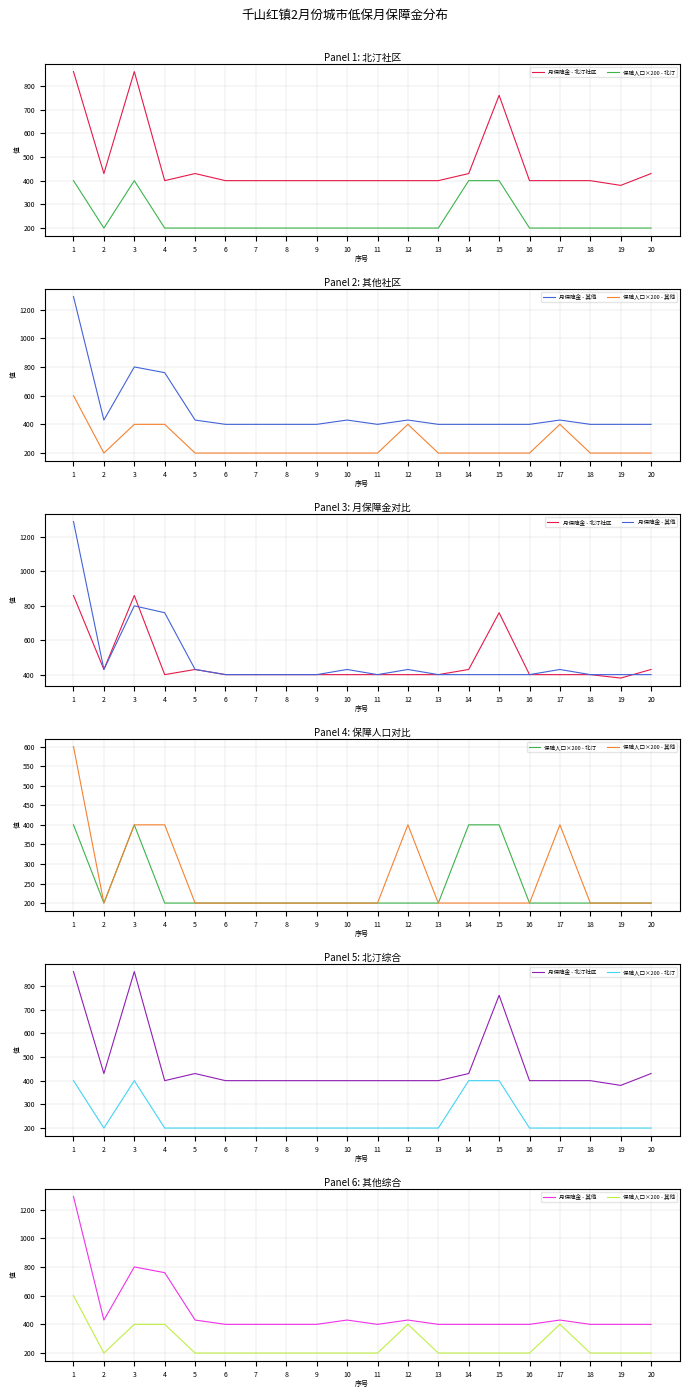

What is the average value of the 月保障金 - 北汀社区 series?

469